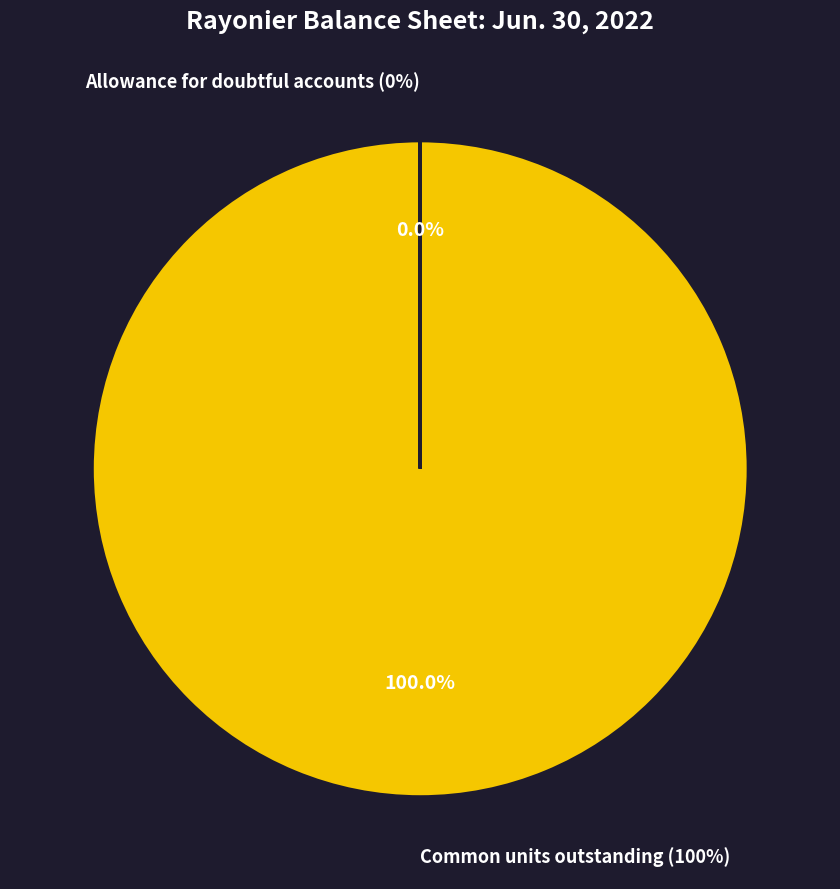

Is it true that Allowance for doubtful accounts is 1% of the pie?

False